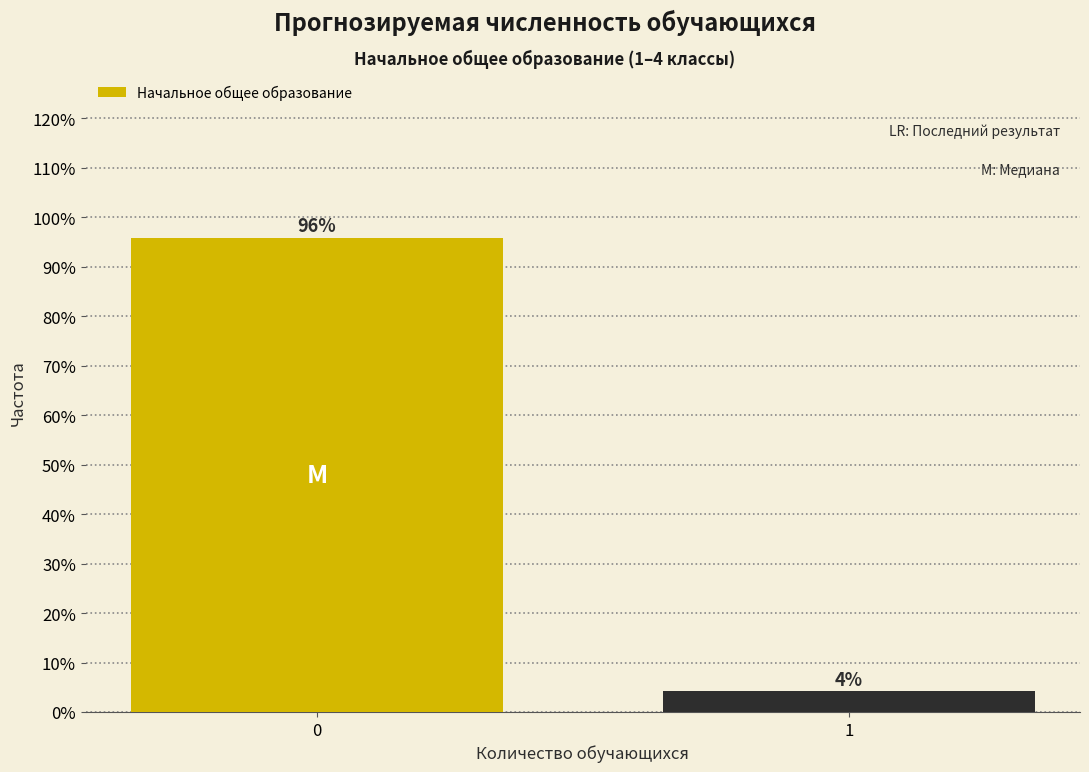

The chart shows a value of 51.7 at 0. True or false?

False